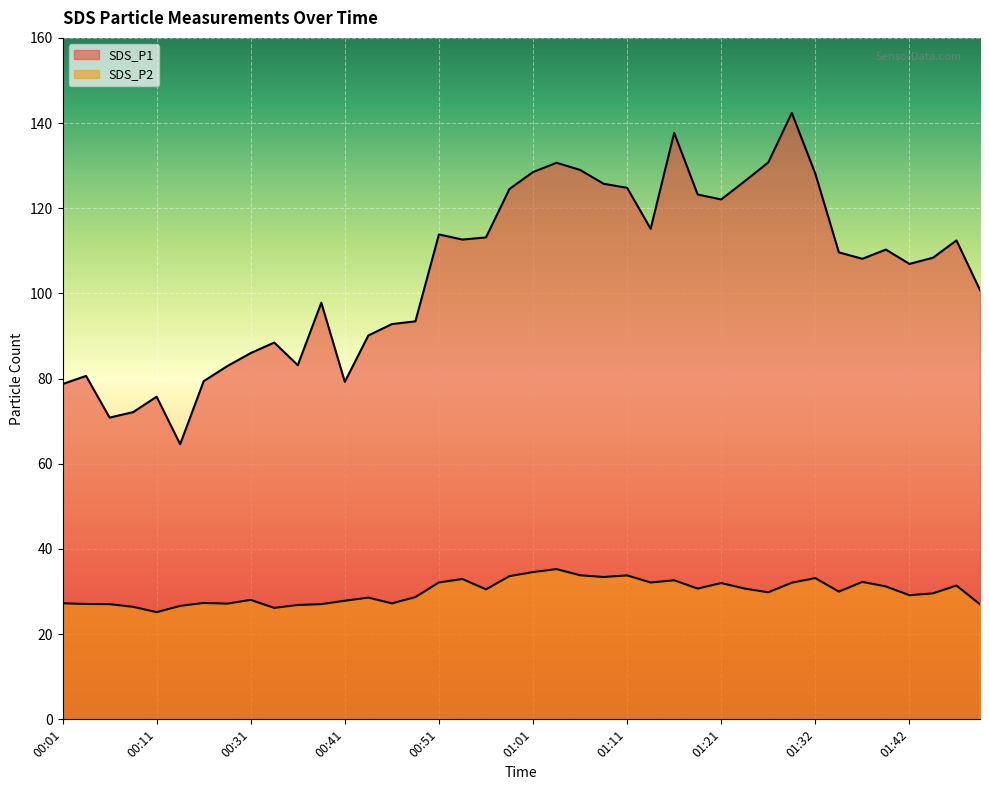

What is the value of the SDS_P2 point at the 29th from the left?

32.0